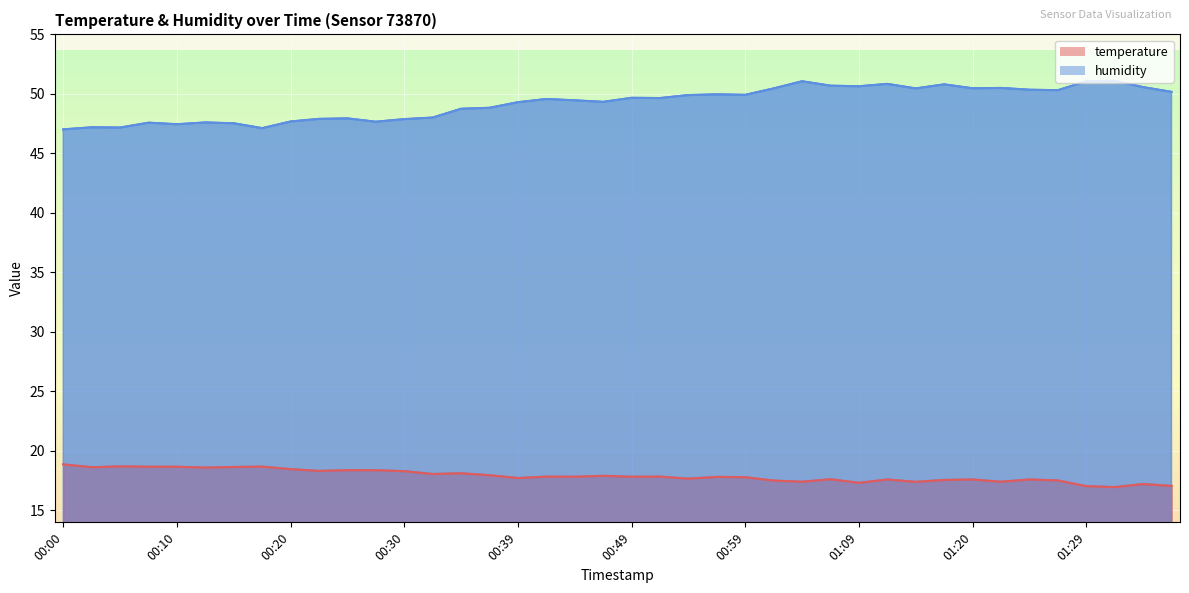

How many data points in humidity are above 49?

24